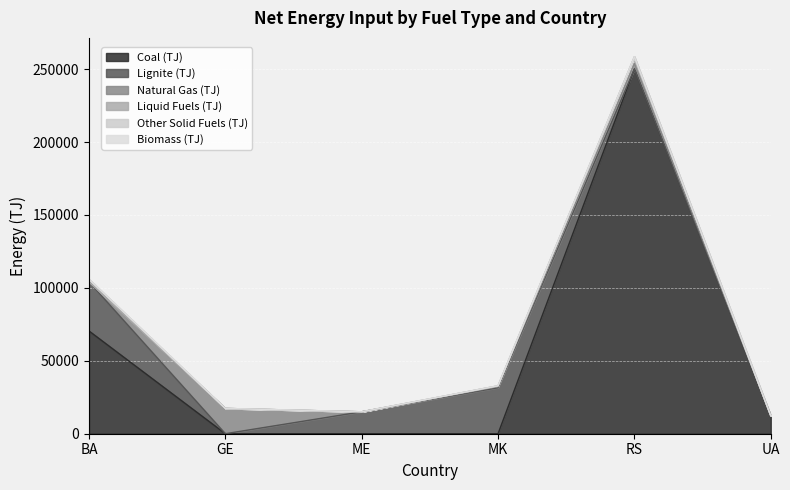

Count the number of data series in this chart.

6